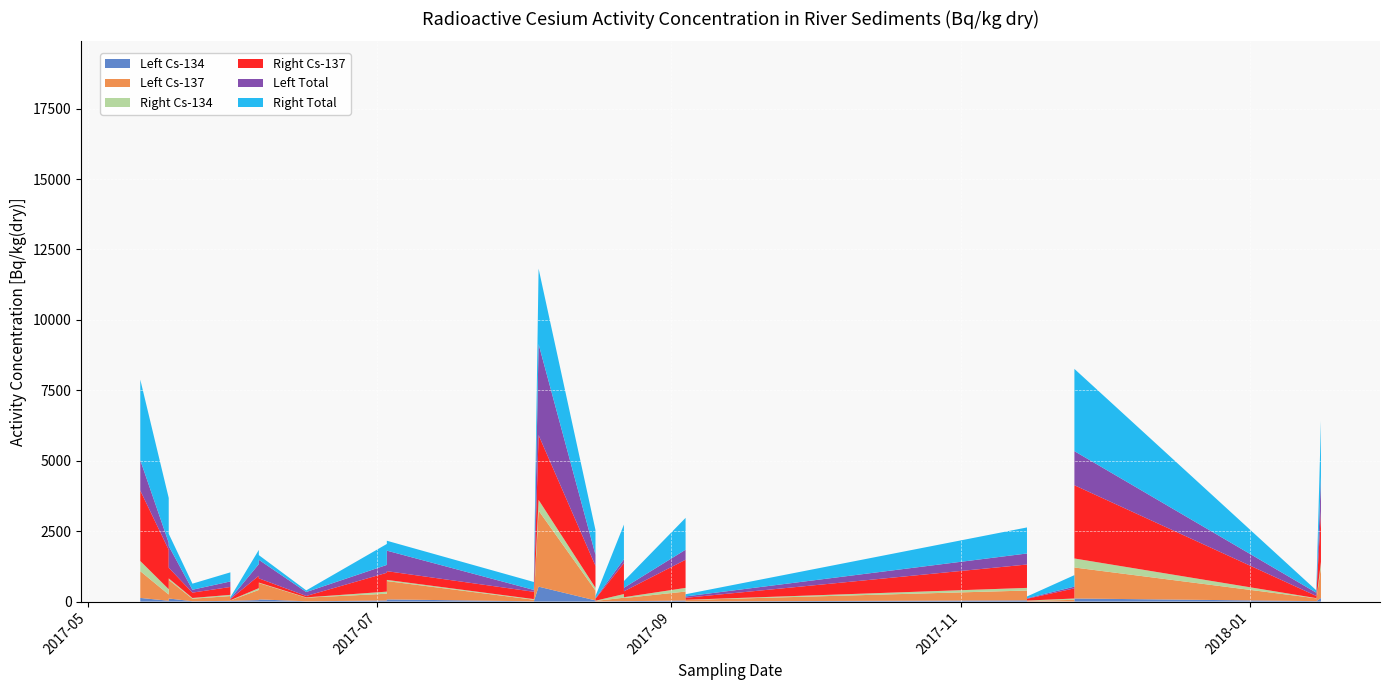

Reading left to right, what are all the values shown in this chart?

Left Cs-134: 0=12.0	1=8.8	2=5.3	3=16.0	4=29.0	5=53.0	6=39.0	7=17.0	8=36.0	9=23.0	10=19.0	11=62.0	12=15.0	13=17.0	14=24.0	15=130.0	16=190.0	17=450.0	18=530.0	19=650.0	20=110.0	21=130.0	22=26.0	23=42.0	24=42.0	25=26.0	26=10.0	27=5.0	28=4.7	29=7.3	30=6.9	31=8.1	32=110.0	33=79.0	34=78.0
Left Cs-137: 0=90.0	1=57.0	2=56.0	3=100.0	4=220.0	5=360.0	6=240.0	7=120.0	8=320.0	9=260.0	10=190.0	11=430.0	12=110.0	13=82.0	14=230.0	15=950.0	16=1300.0	17=3500.0	18=2700.0	19=5200.0	20=1100.0	21=1100.0	22=170.0	23=350.0	24=350.0	25=16.0	26=130.0	27=29.0	28=19.0	29=49.0	30=19.0	31=17.0	32=660.0	33=580.0	34=650.0
Right Cs-134: 0=26.0	1=22.0	2=48.0	3=7.1	4=190.0	5=64.0	6=74.0	7=130.0	8=130.0	9=96.0	10=24.0	11=28.0	12=30.0	13=19.0	14=21.0	15=360.0	16=490.0	17=270.0	18=380.0	19=420.0	20=320.0	21=180.0	22=43.0	23=98.0	24=94.0	25=7.3	26=9.8	27=7.7	28=7.3	29=6.4	30=10.0	31=15.0	32=53.0	33=16.0	34=42.0
Right Cs-137: 0=190.0	1=260.0	2=360.0	3=78.0	4=1400.0	5=440.0	6=670.0	7=1100.0	8=1000.0	9=750.0	10=240.0	11=210.0	12=210.0	13=180.0	14=210.0	15=2500.0	16=3500.0	17=2200.0	18=2300.0	19=3200.0	20=2600.0	21=1800.0	22=280.0	23=780.0	24=830.0	25=41.0	26=49.0	27=37.0	28=70.0	29=71.0	30=63.0	31=110.0	32=380.0	33=150.0	34=310.0
Left Total: 0=102.0	1=65.8	2=61.3	3=116.0	4=249.0	5=413.0	6=279.0	7=137.0	8=356.0	9=283.0	10=209.0	11=492.0	12=125.0	13=99.0	14=254.0	15=1080.0	16=1490.0	17=3950.0	18=3230.0	19=5850.0	20=1210.0	21=1230.0	22=196.0	23=392.0	24=392.0	25=16.0	26=140.0	27=34.0	28=19.0	29=49.0	30=19.0	31=17.0	32=770.0	33=659.0	34=728.0
Right Total: 0=216.0	1=282.0	2=408.0	3=85.1	4=1590.0	5=504.0	6=744.0	7=1230.0	8=1130.0	9=846.0	10=264.0	11=238.0	12=240.0	13=199.0	14=231.0	15=2860.0	16=3990.0	17=2470.0	18=2680.0	19=3620.0	20=2920.0	21=1980.0	22=323.0	23=878.0	24=924.0	25=48.3	26=58.8	27=44.7	28=77.3	29=77.4	30=63.0	31=125.0	32=433.0	33=166.0	34=352.0